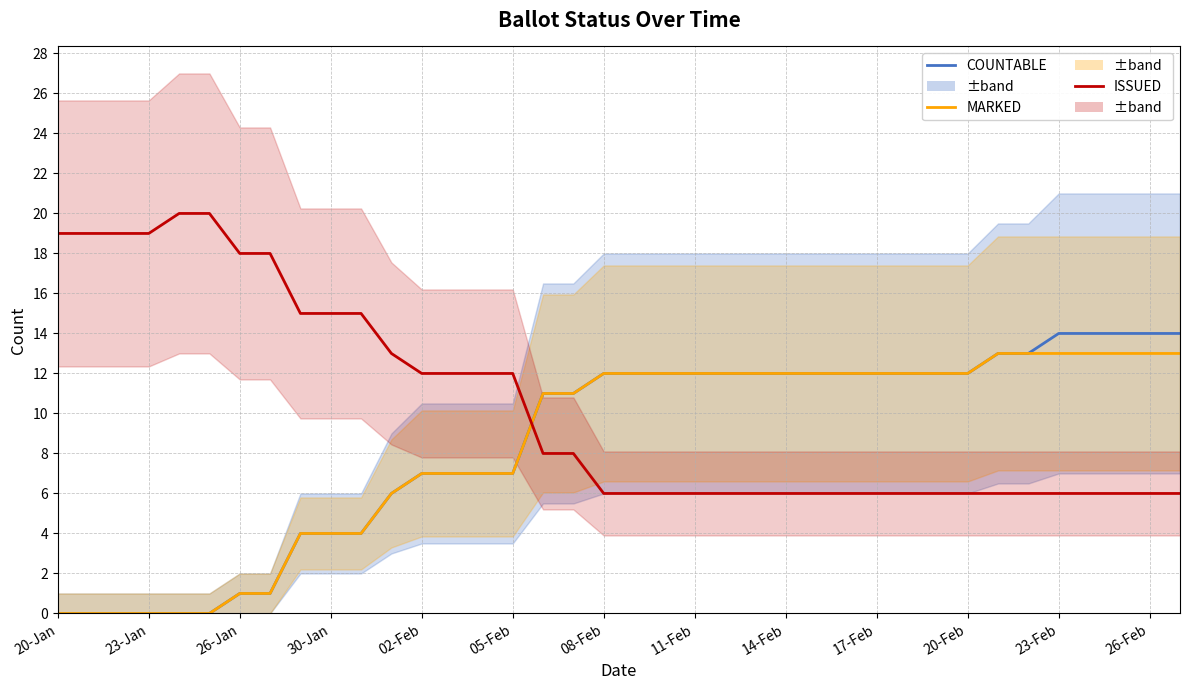

What position from the right is 14?

24